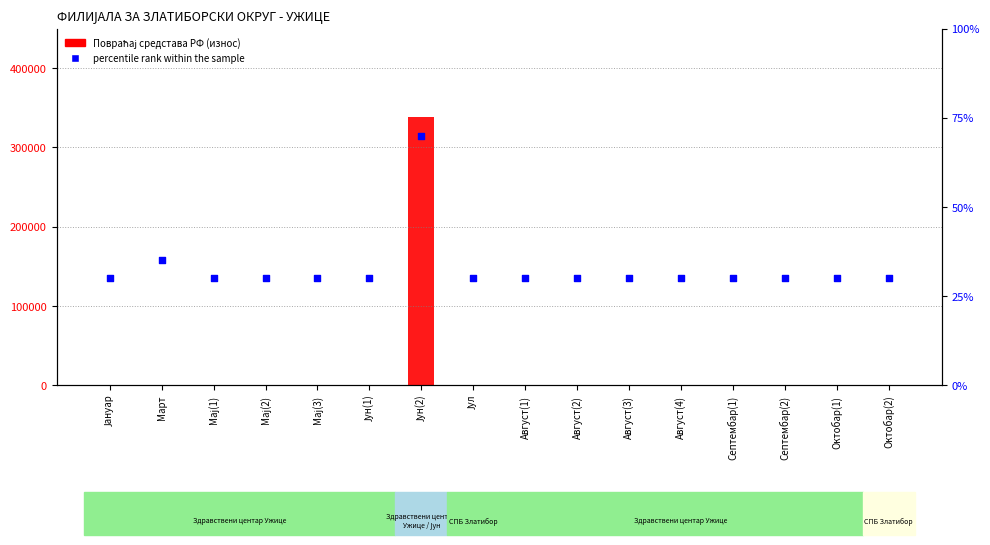

Is the value of percentile rank within the sample at Август(2) greater than the value of Повраћај средстава Републичком фонду at Септембар(2)?

Yes